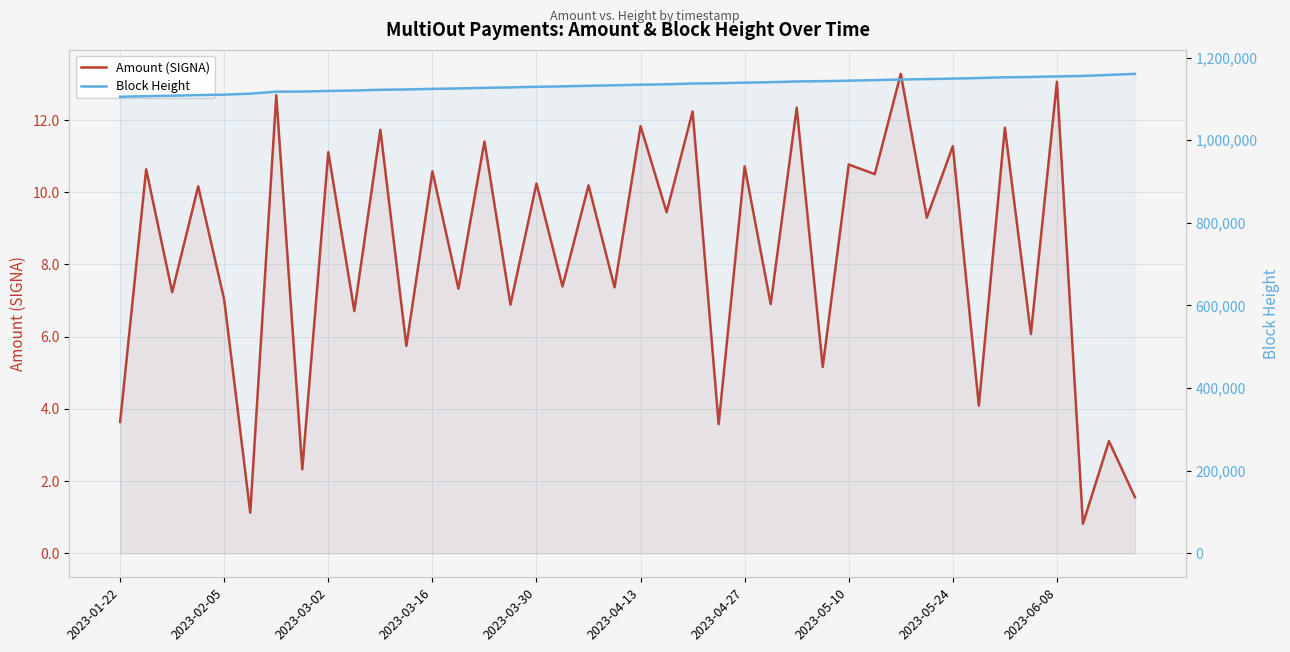

Reading left to right, extract all data points from this chart.

Amount (SIGNA): 3.6	10.6	7.2	10.2	7.0	1.1	12.7	2.3	11.1	6.7	11.7	5.7	10.6	7.3	11.4	6.9	10.2	7.4	10.2	7.4	11.8	9.4	12.2	3.6	10.7	6.9	12.3	5.2	10.8	10.5	13.3	9.3	11.3	4.1	11.8	6.1	13.1	0.8	3.1	1.6
Block Height: 1105001.0	1106438.0	1107519.0	1108955.0	1110035.0	1112552.0	1117231.0	1117590.0	1119028.0	1120109.0	1121910.0	1122628.0	1124066.0	1125145.0	1126584.0	1127662.0	1129103.0	1130185.0	1131624.0	1132704.0	1134139.0	1135221.0	1137019.0	1137741.0	1139179.0	1140259.0	1142055.0	1142770.0	1143851.0	1145289.0	1146733.0	1147812.0	1148891.0	1150331.0	1152127.0	1152850.0	1154287.0	1155369.0	1157887.0	1160404.0